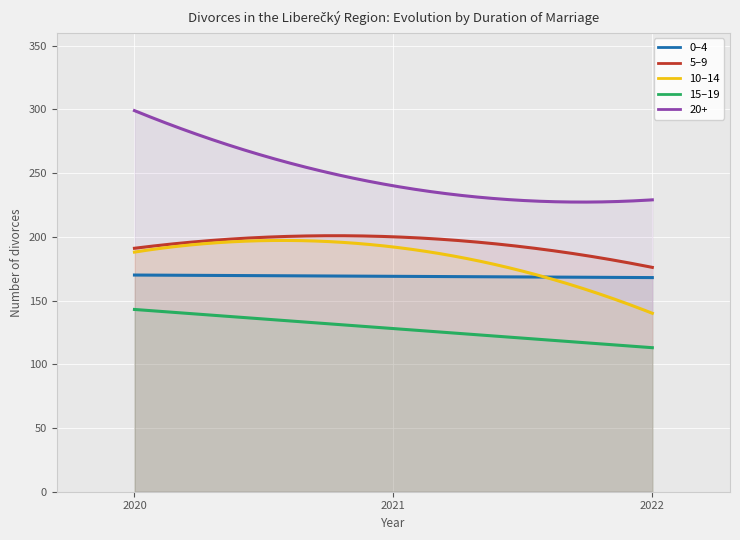

What is the difference between the maximum and minimum values in the 5–9 series?

24.9